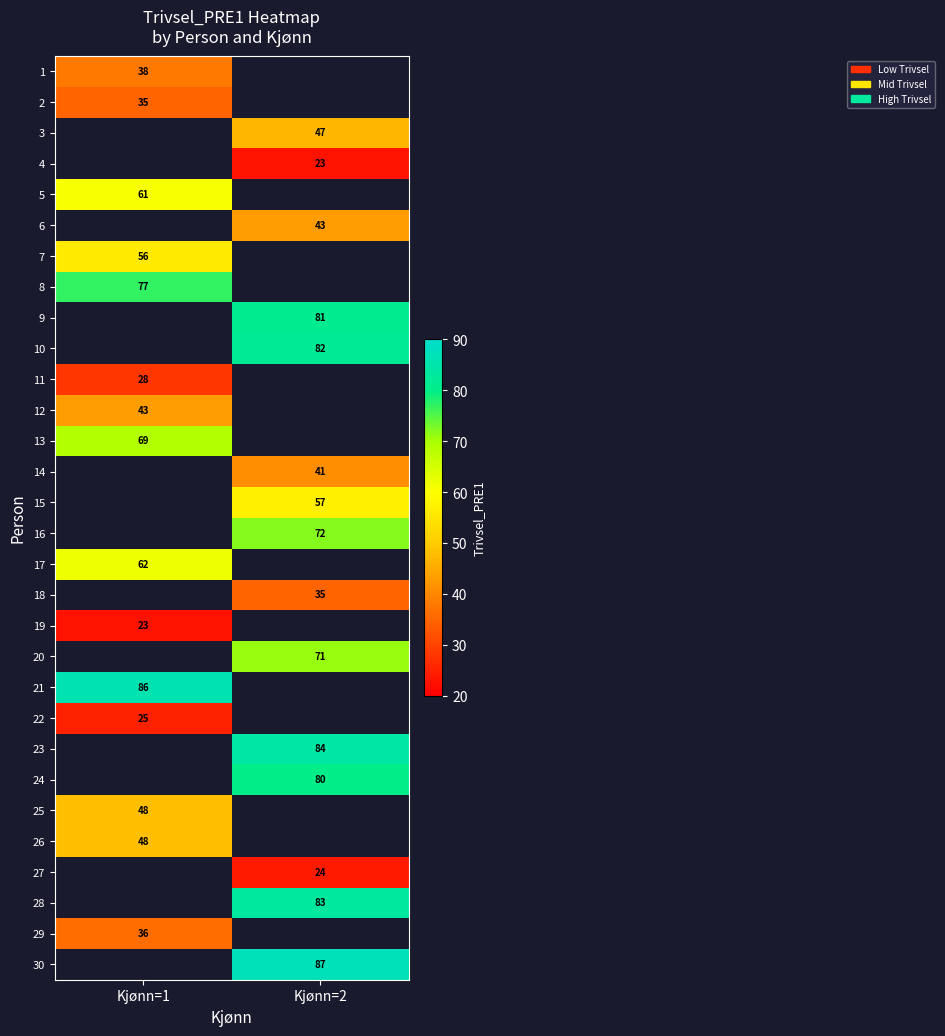

The 29 series shows 36 at Kjønn=1. True or false?

True